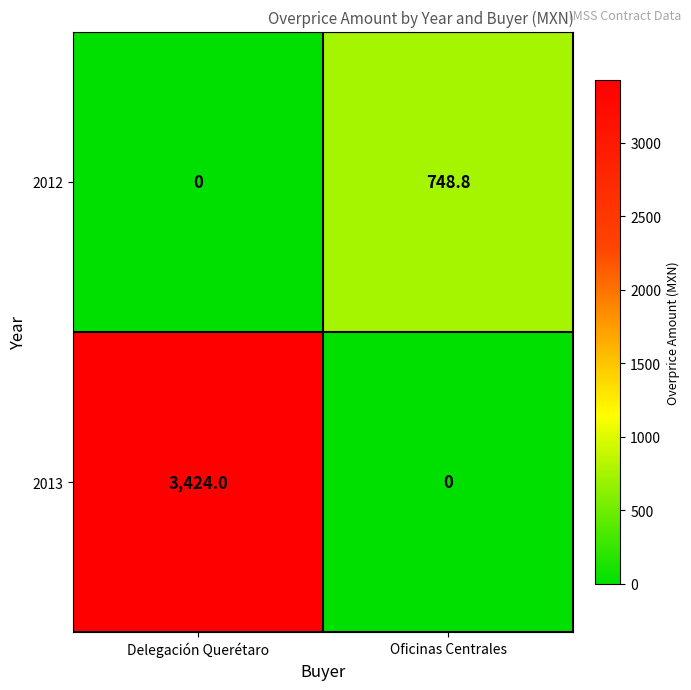

Reading right to left, transcribe all the data shown in this chart.

2012: 748.8	0.0
2013: 0.0	3424.0